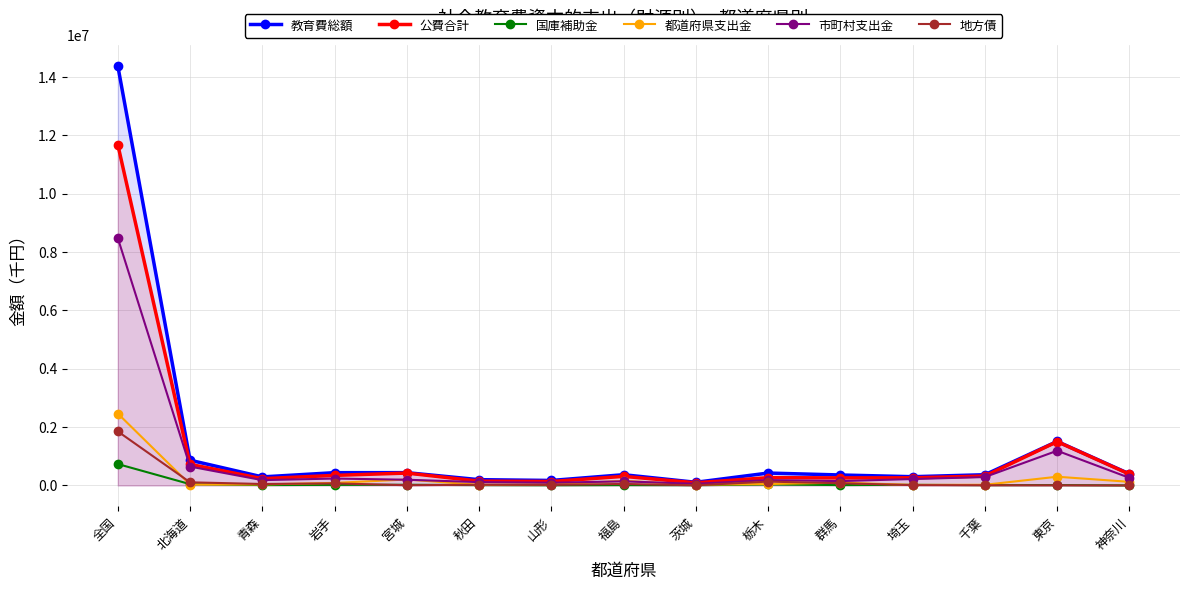

What is the difference between the maximum and second lowest values in the 地方債 series?

1848055